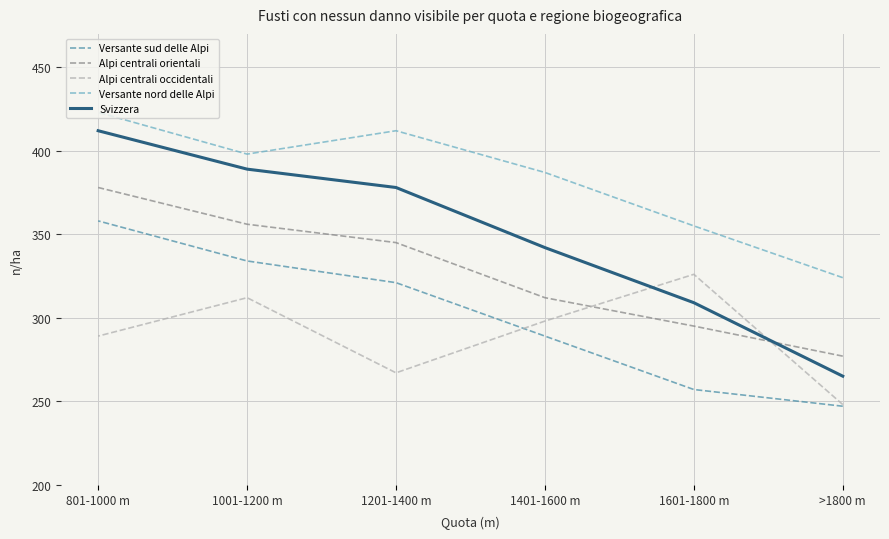

At which category does the chart reach its minimum across all series?

>1800 m